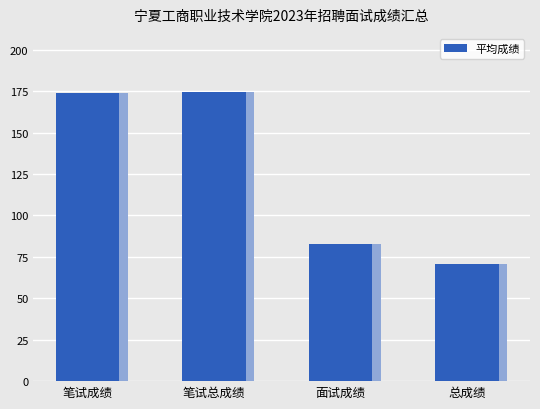

What is the maximum value shown in the chart?

174.7